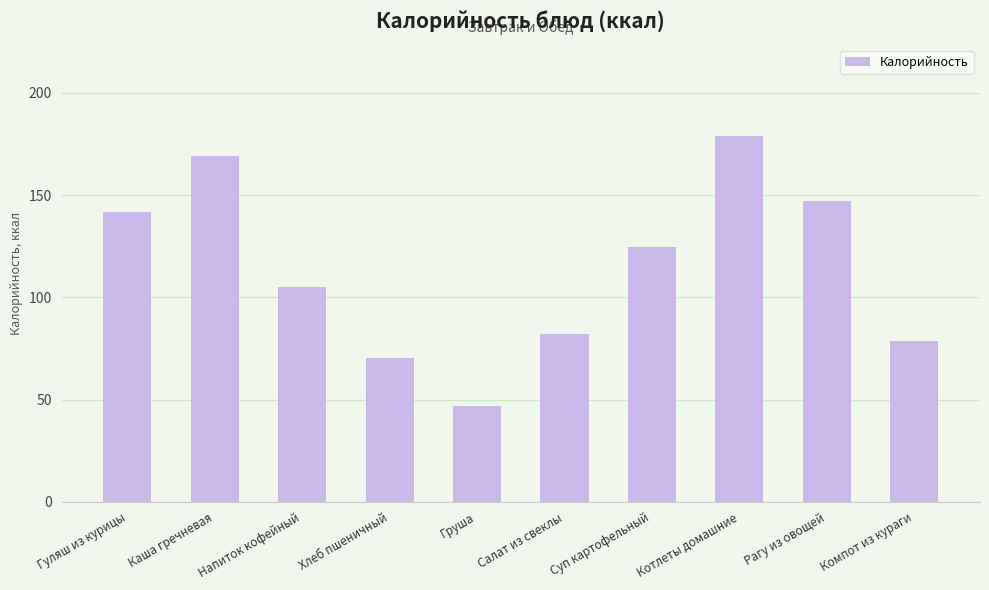

At which category does the chart reach its minimum across all series?

Груша